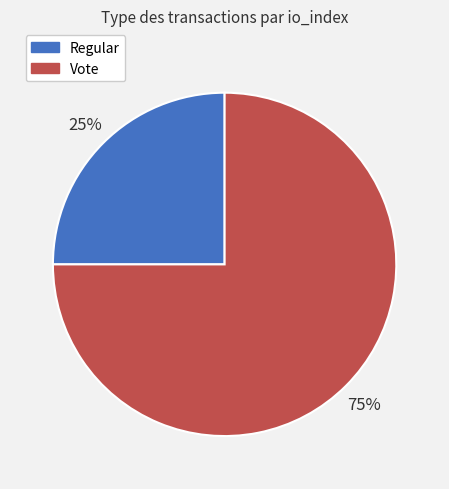

Between Regular and Vote, which is larger?

Vote